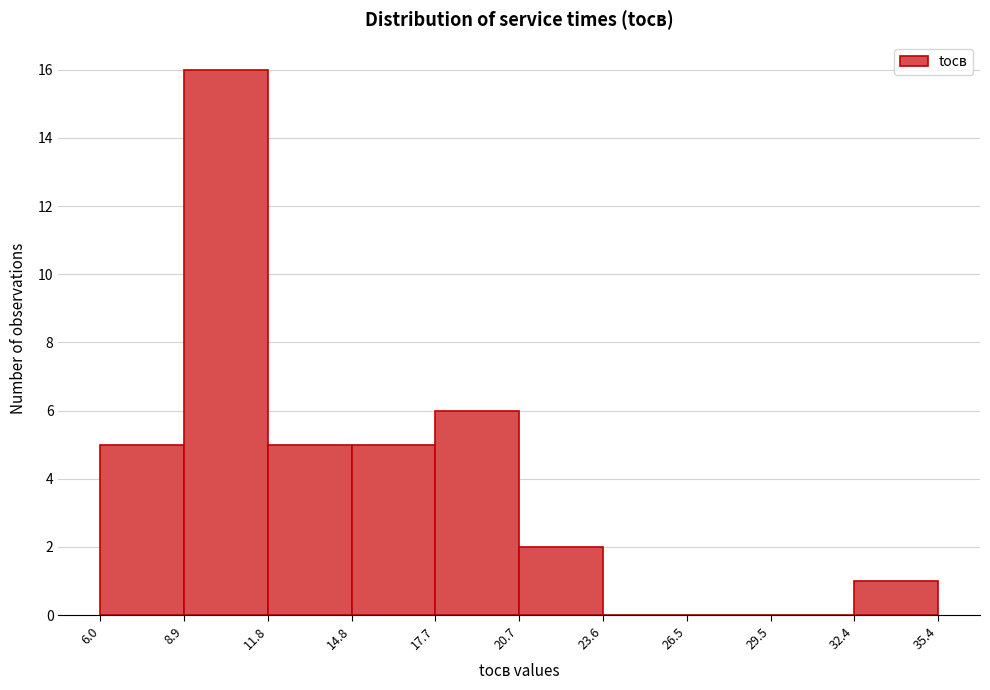

Reading left to right, list every bar in this chart as the range it spans on the x-axis followed by its height. The values are not printed on the chart, so give them approximately, as read against the axis.

6.0 to 8.9: 5
8.9 to 11.8: 16
11.8 to 14.8: 5
14.8 to 17.7: 5
17.7 to 20.7: 6
20.7 to 23.6: 2
23.6 to 26.5: 0
26.5 to 29.5: 0
29.5 to 32.4: 0
32.4 to 35.4: 1